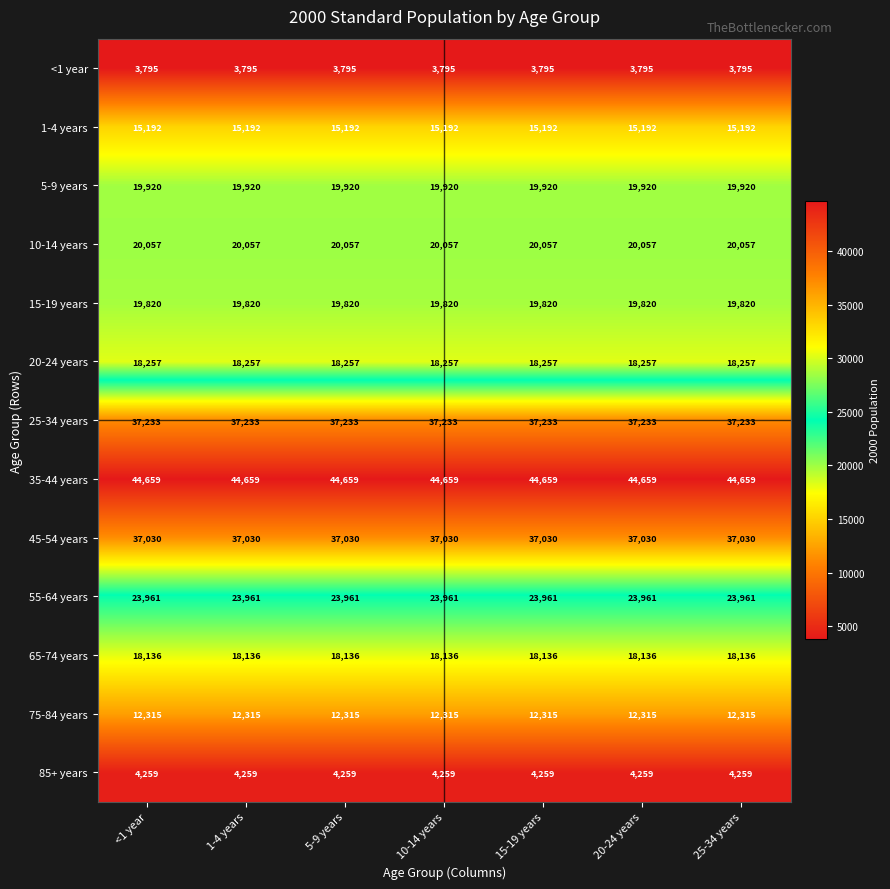

The value of 10-14 years at <1 year is 20057. True or false?

True